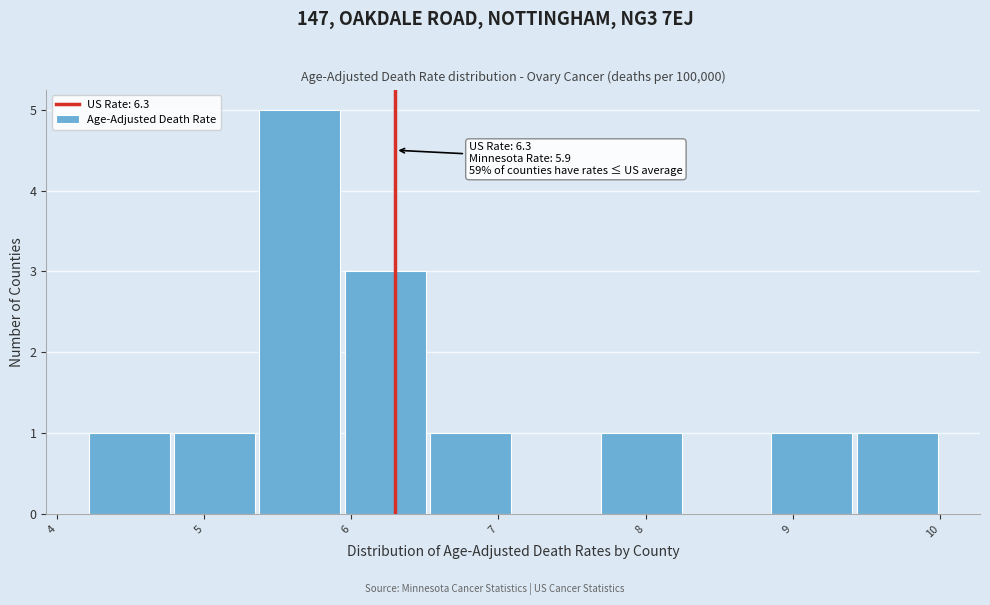

Over which range of the x-axis is the bar tallest?

5.36 to 5.94